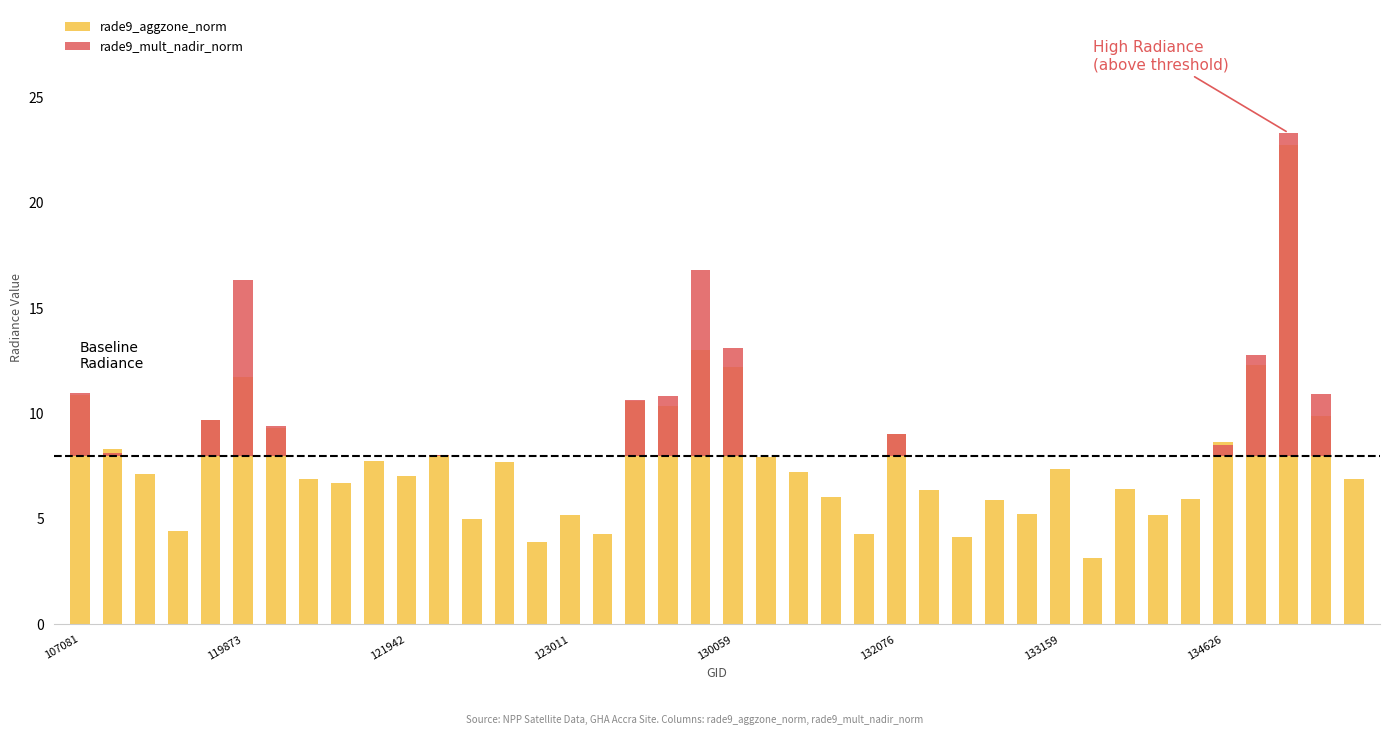

True or false: rade9_mult_nadir_norm has a value of 10.3 at 134626.

False